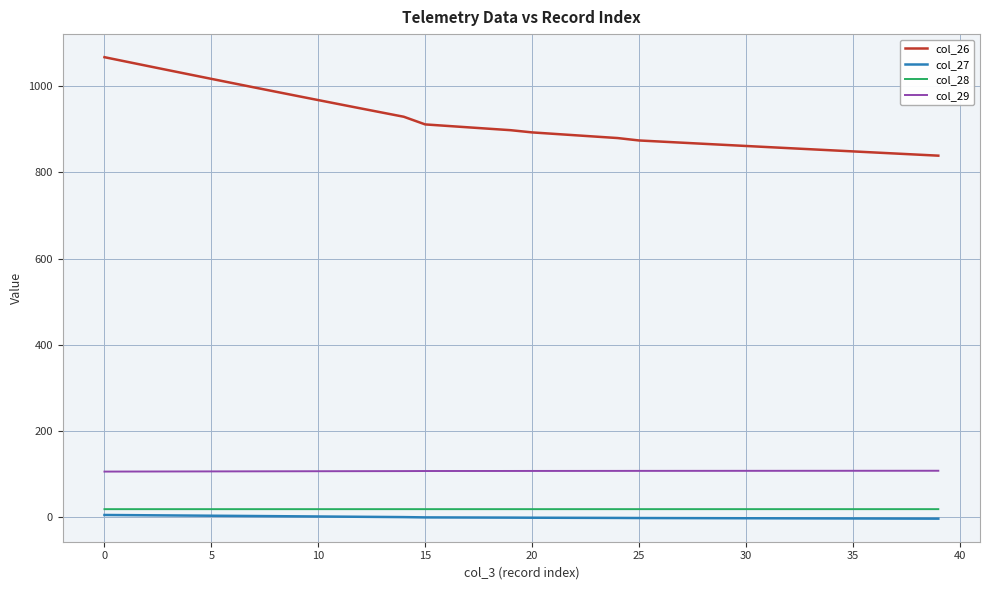

True or false: col_28 and col_29 intersect in this chart.

False